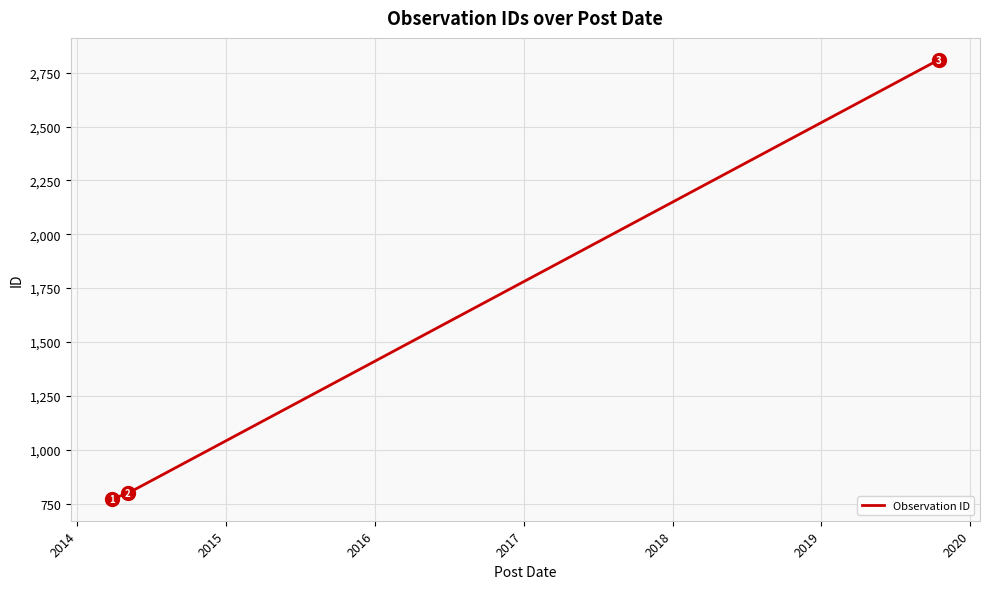

How many lines are shown in the chart?

1